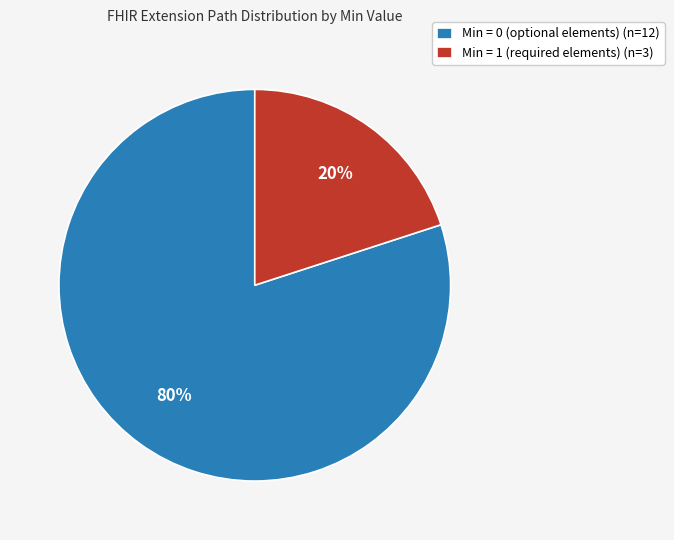

True or false: Min = 1 (required elements) (n=3) accounts for 7% of the total.

False